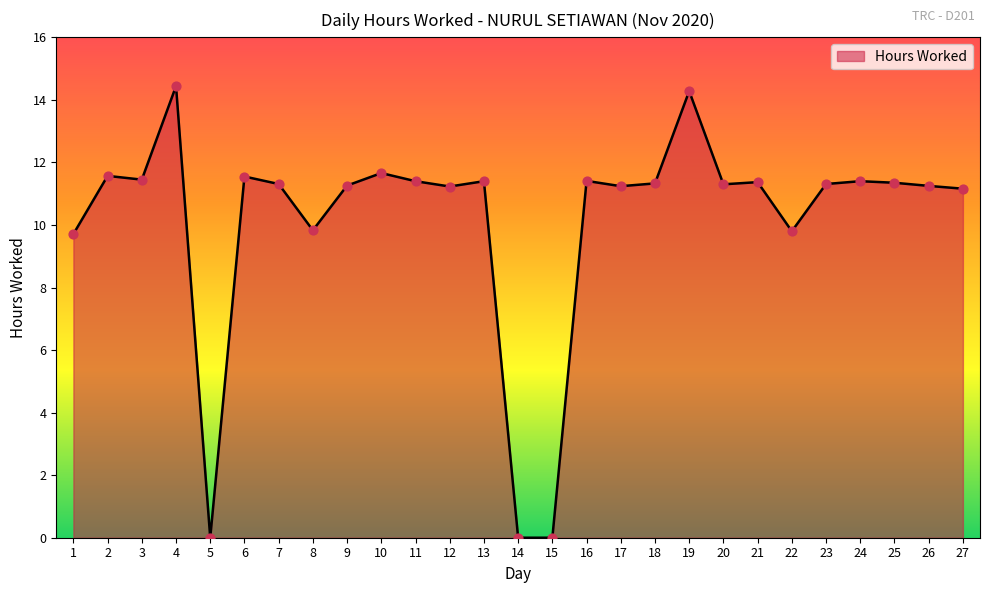

Which has a higher value, 2 or 19?

19